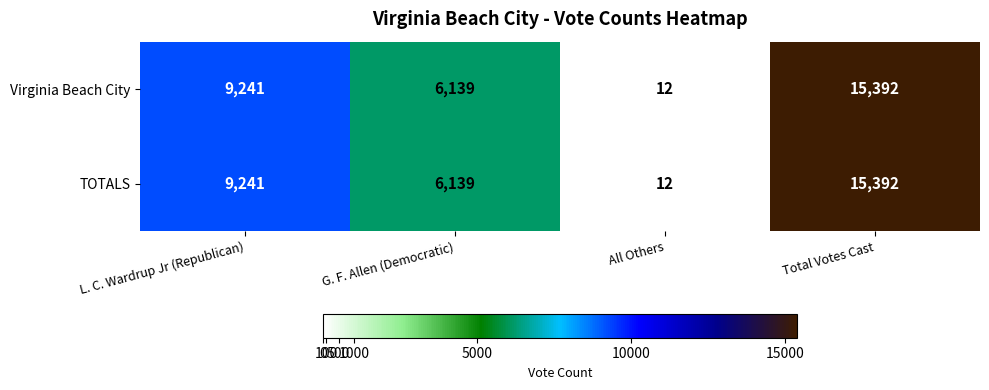

At which label is Virginia Beach City closest to 7702?

L. C. Wardrup Jr (Republican)